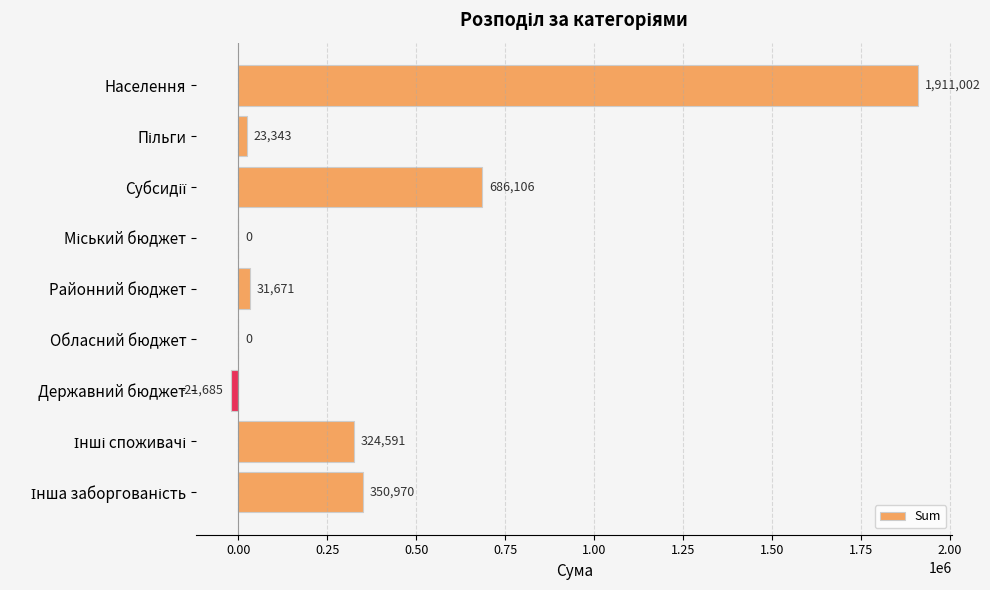

What is the sum of all values?

3305998